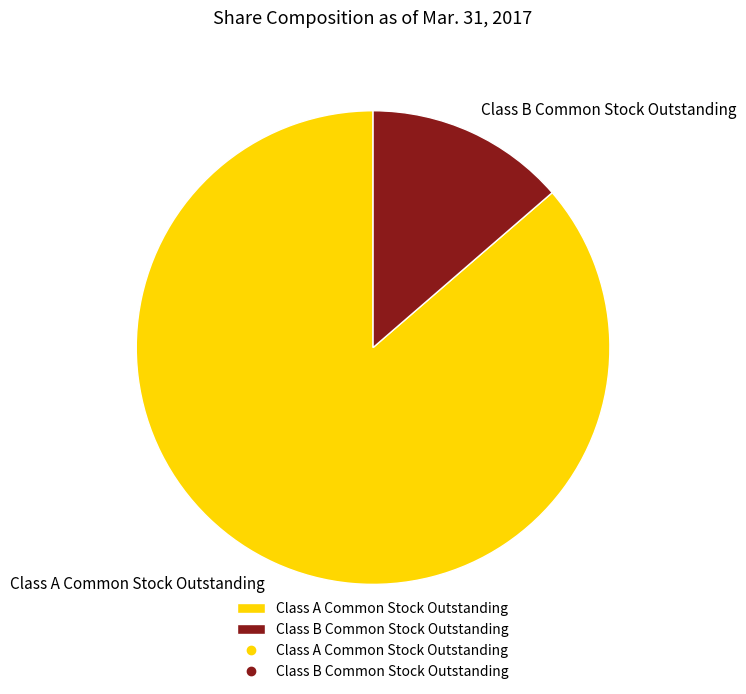

How many segments does this pie chart have?

2